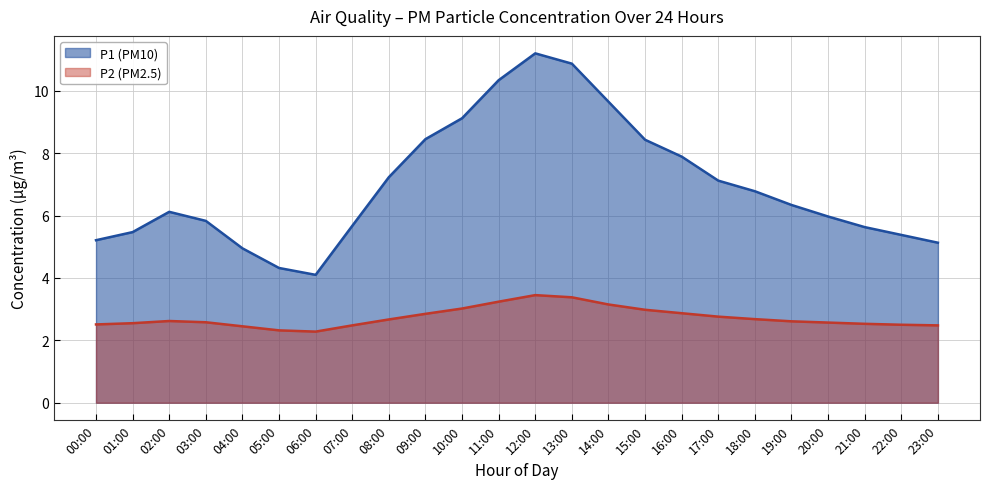

True or false: P2 (PM2.5) has more than 2 interior local peaks.

False